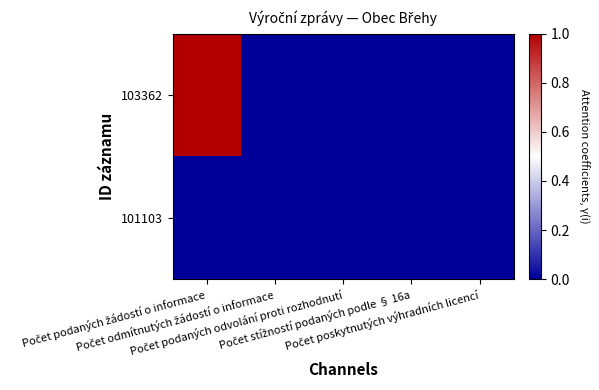

Reading left to right, what are all the values shown in this chart?

103362: Počet podaných žádostí o informace=1	Počet odmítnutých žádostí o informace=0	Počet podaných odvolání proti rozhodnutí=0	Počet stížností podaných podle § 16a=0	Počet poskytnutých výhradních licencí=0
101103: Počet podaných žádostí o informace=0	Počet odmítnutých žádostí o informace=0	Počet podaných odvolání proti rozhodnutí=0	Počet stížností podaných podle § 16a=0	Počet poskytnutých výhradních licencí=0